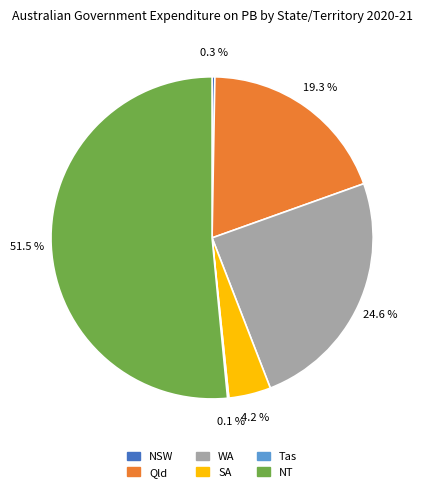

Which has a higher value, WA or NT?

NT